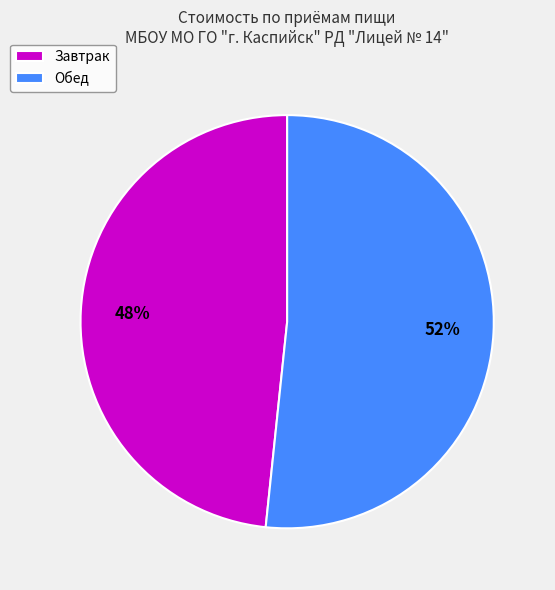

Count the number of slices in the pie.

2